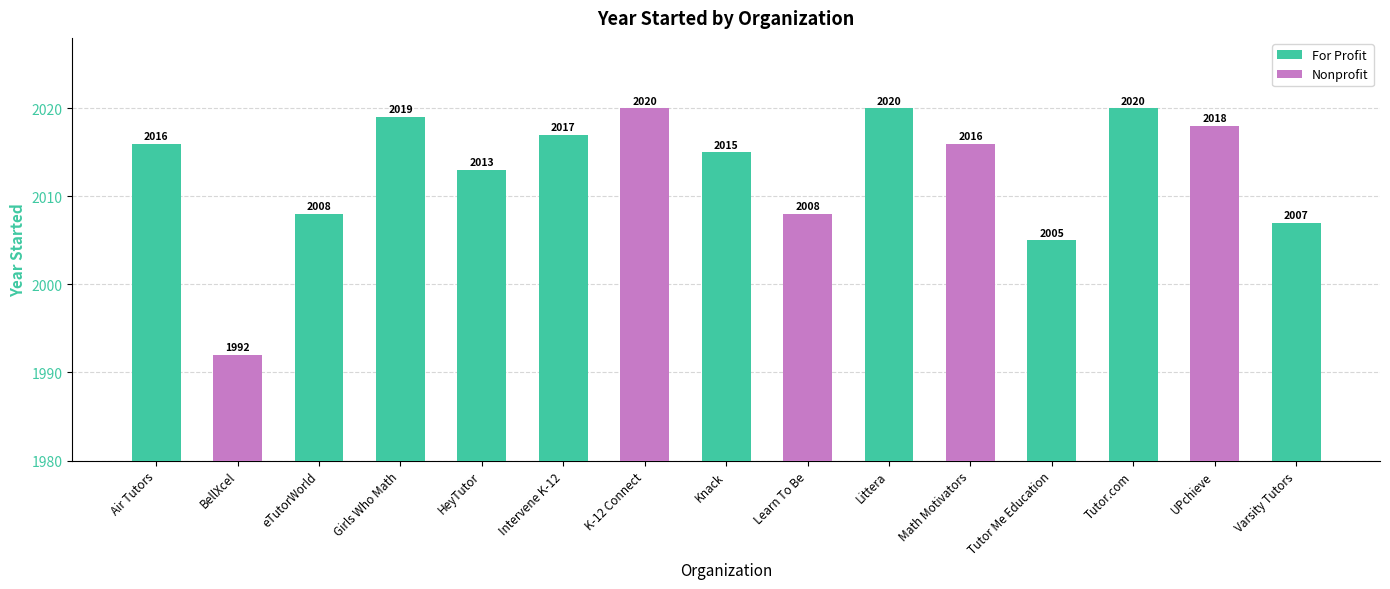

What is the change in value from BellXcel to Tutor Me Education?

+13